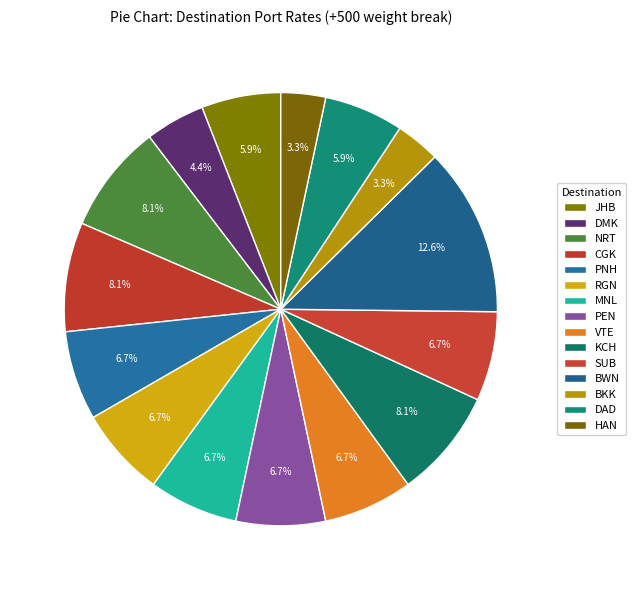

Does VTE account for over 50% of the chart?

No